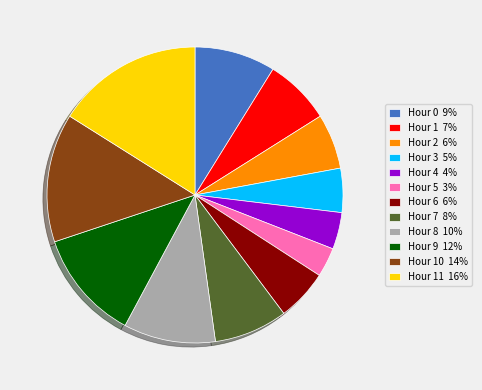

Which has a higher value, Hour 3 5% or Hour 2 6%?

Hour 2 6%